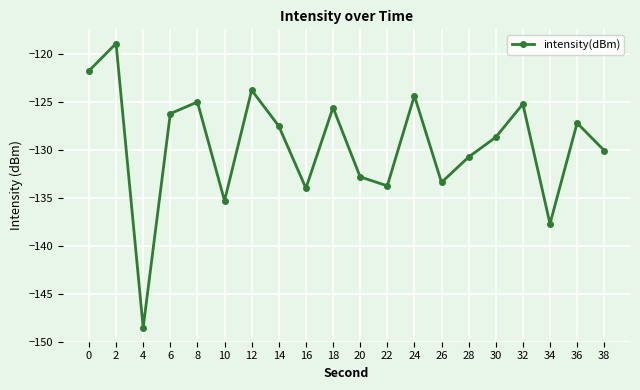

Which category has the highest value across all series?

2